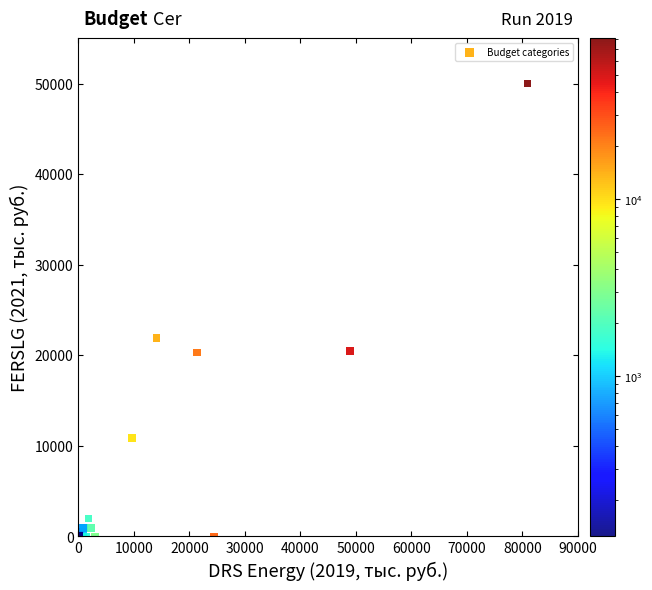

What Y value in the scatter plot is closest to 25006?

21870.1